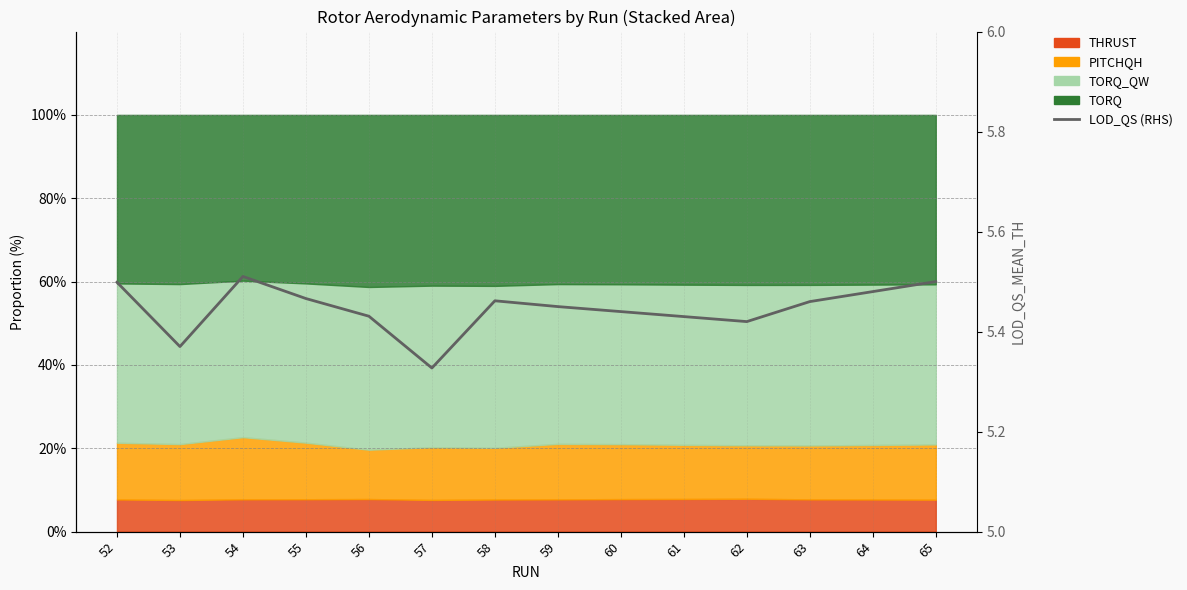

What is the maximum value shown in the chart?

5.5